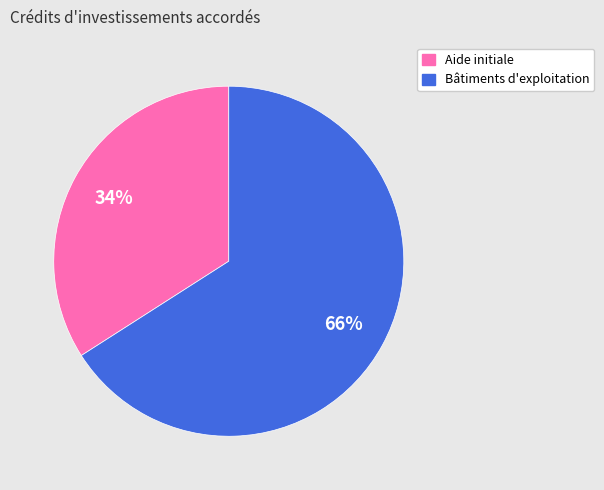

Count the number of slices in the pie.

2